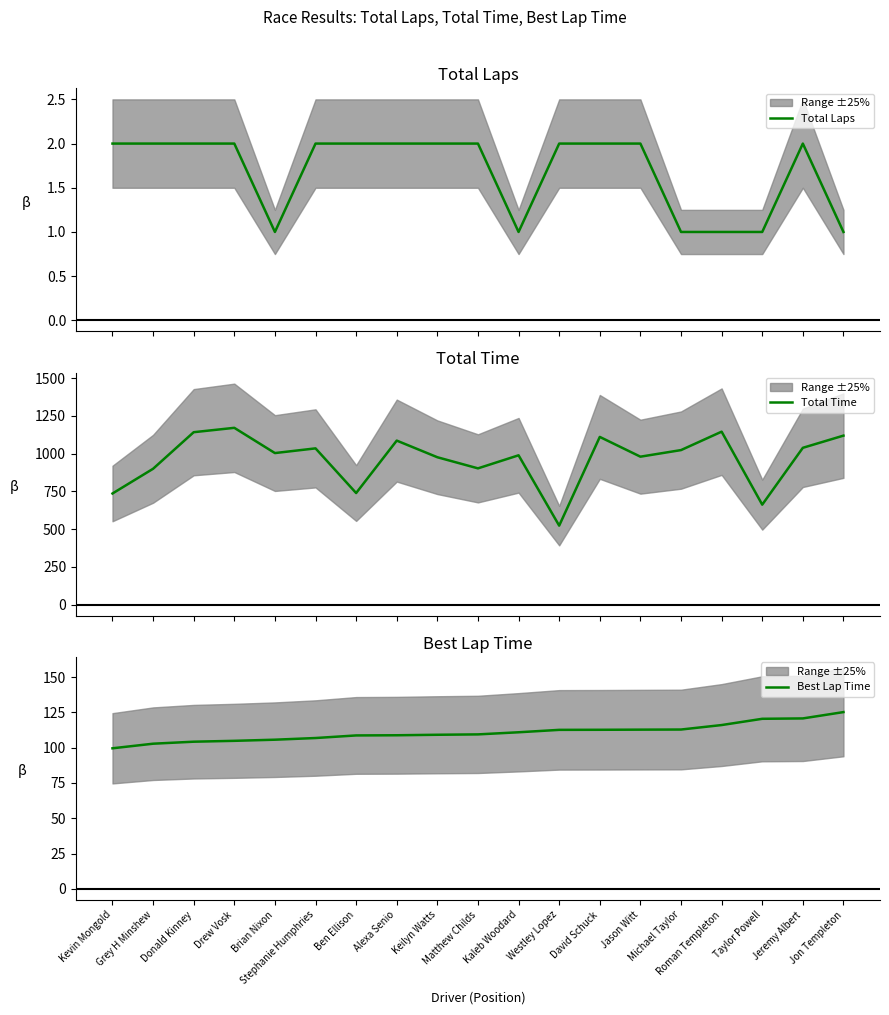

Which series has the largest range (max minus min)?

Total Time